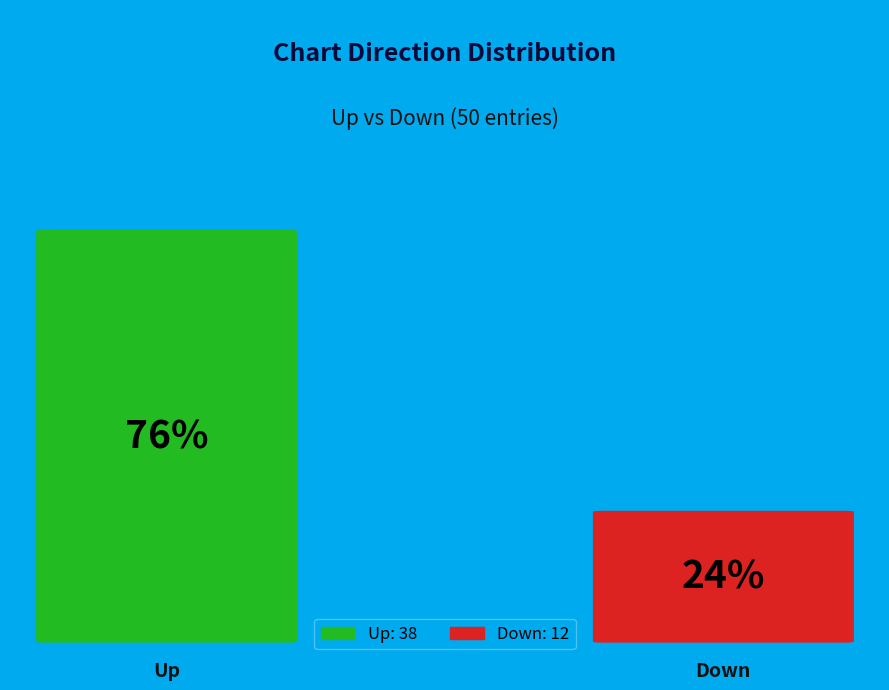

The up slice represents 84% of the pie. True or false?

False